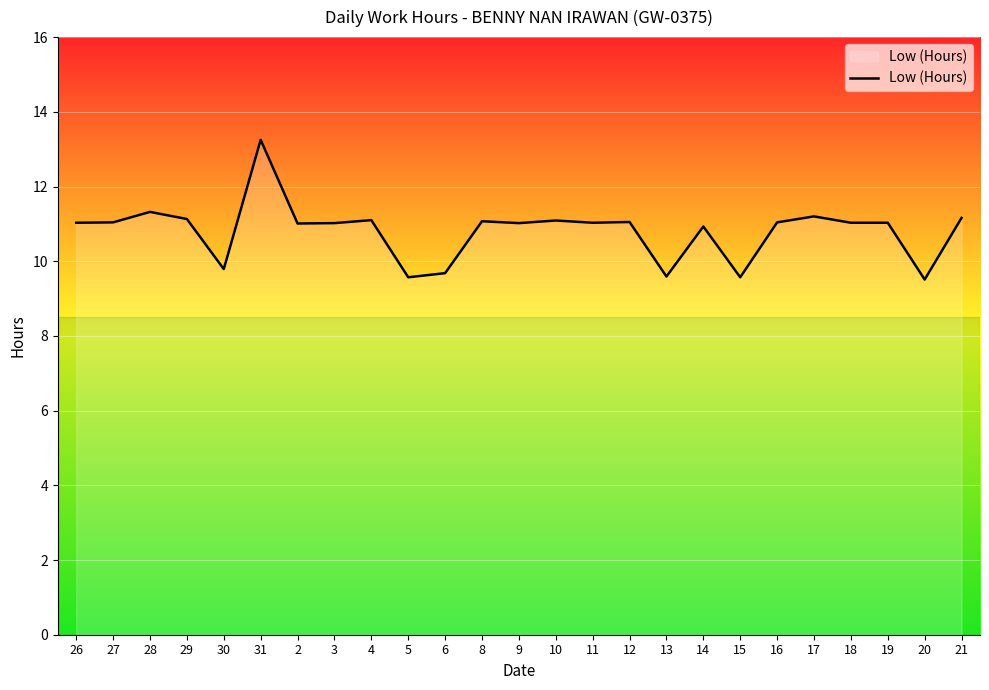

What is the change in value from 28 to 6?

-1.6